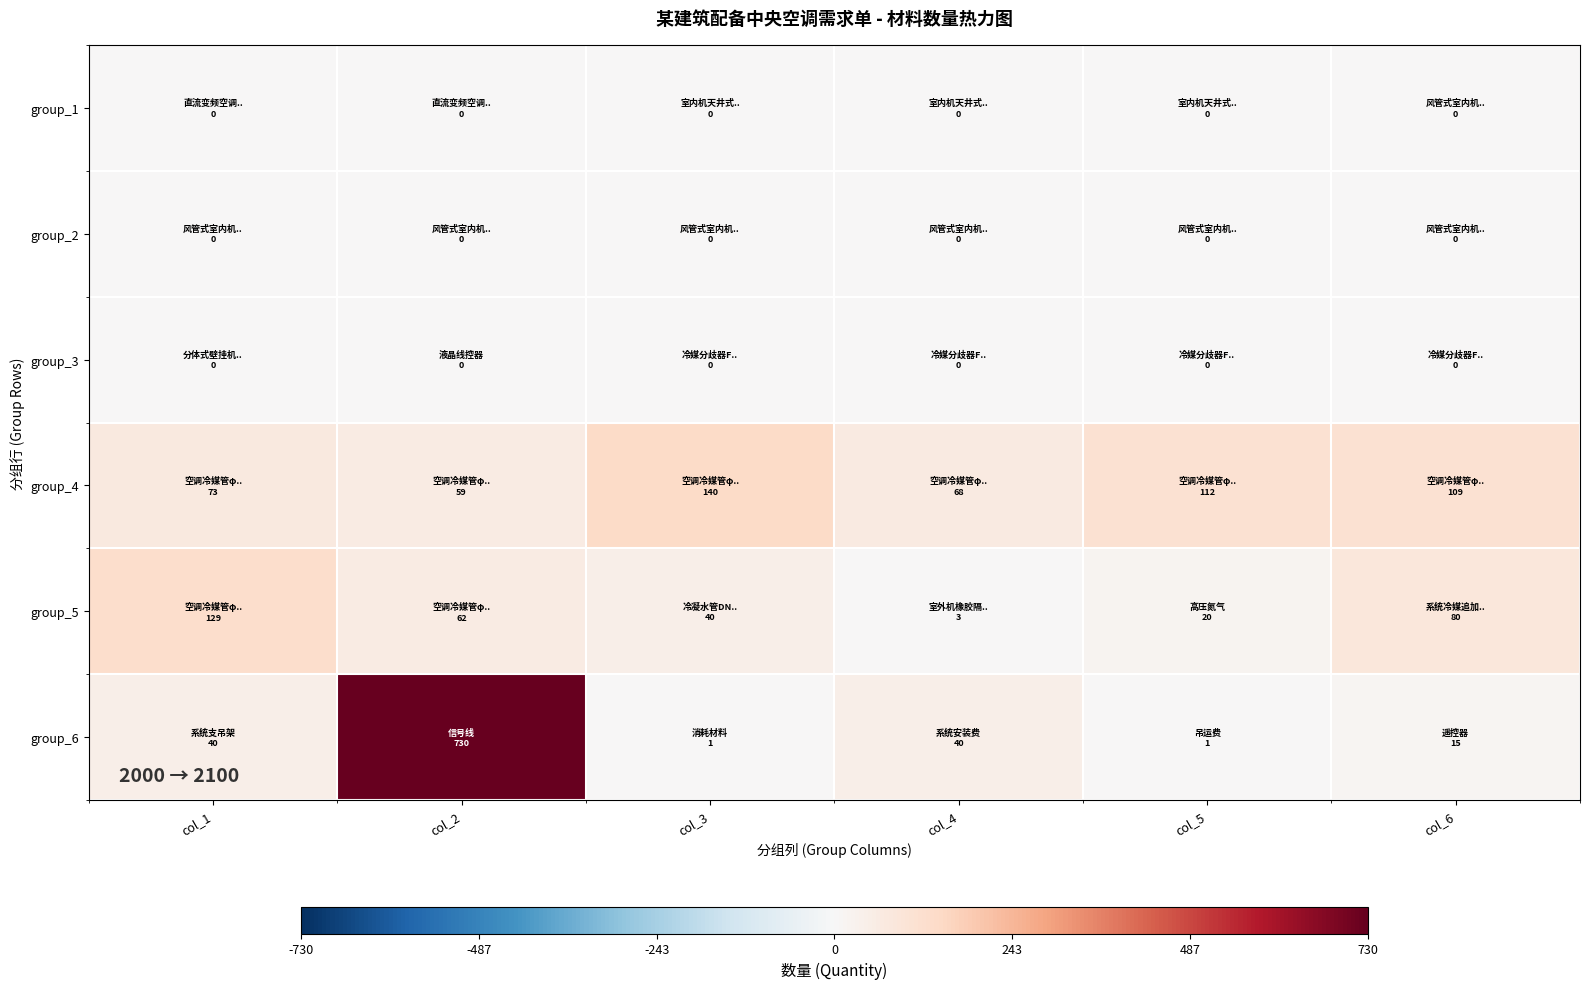

Rank the series by their maximum value, from highest to lowest.

group_6, group_4, group_5, group_1, group_2, group_3